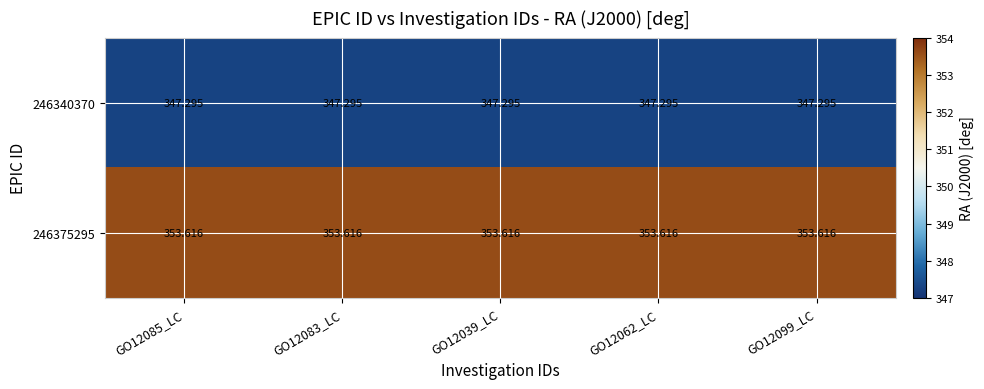

Is the value of 246340370 at GO12062_LC greater than the value of 246375295 at GO12085_LC?

No